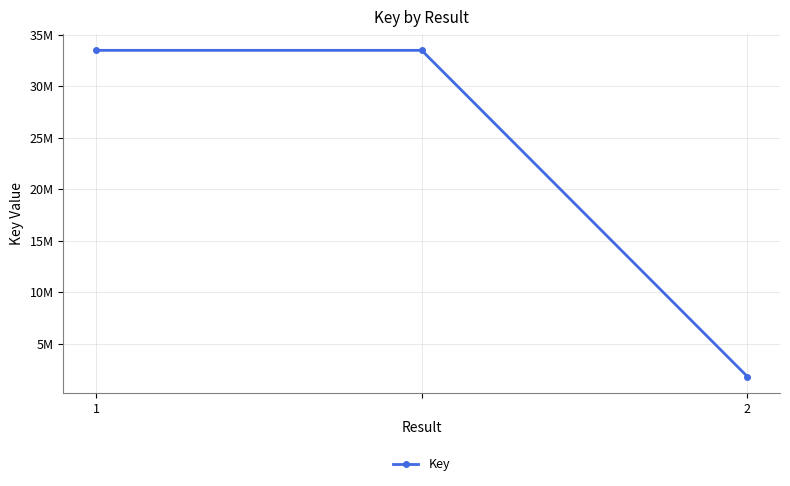

Rank the categories by value from highest to lowest.

1, 2, 2